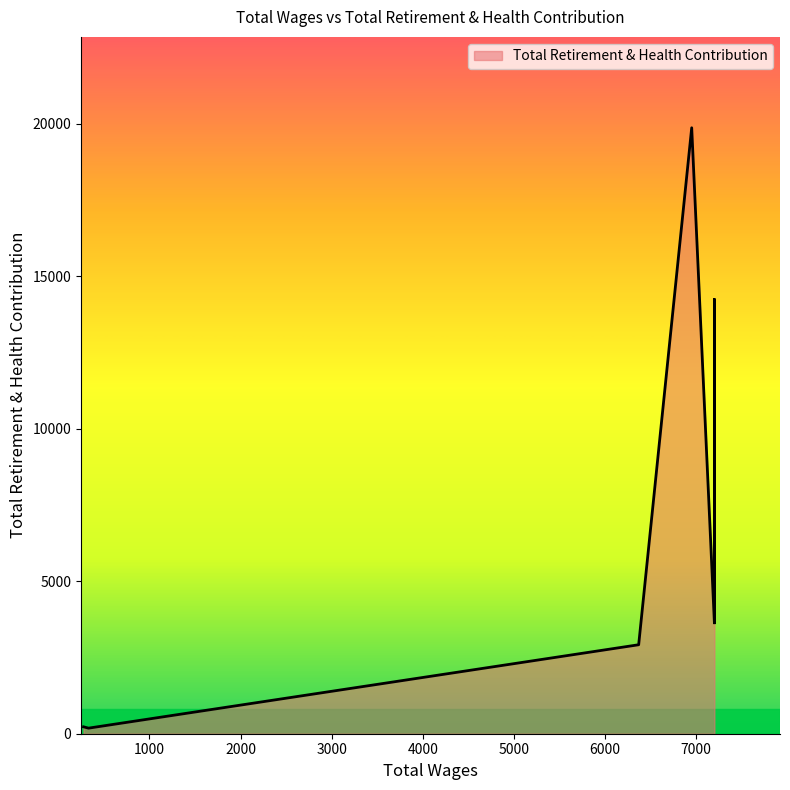

What is the change in value from 6369.0 to 332.0?

-2735